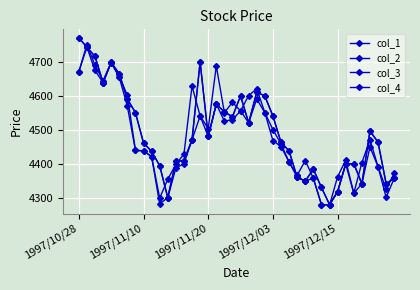

Is this an area chart (filled region under the line)?

No